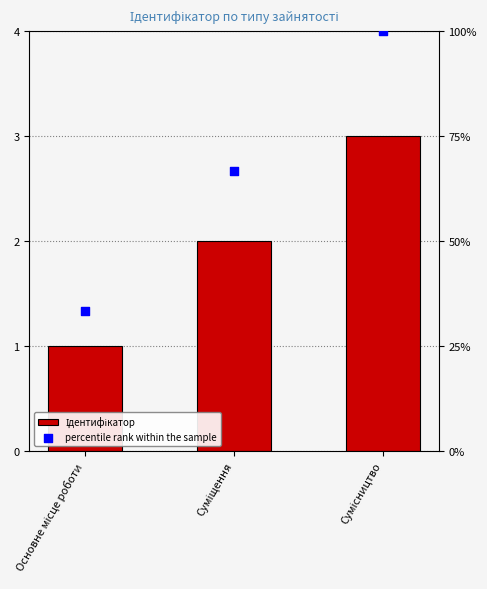

Which series has the largest Y range (max minus min)?

percentile rank within the sample